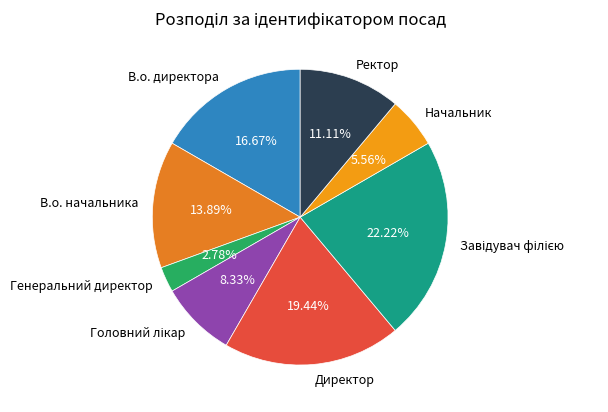

Which category has the smallest portion of the pie?

Генеральний директор